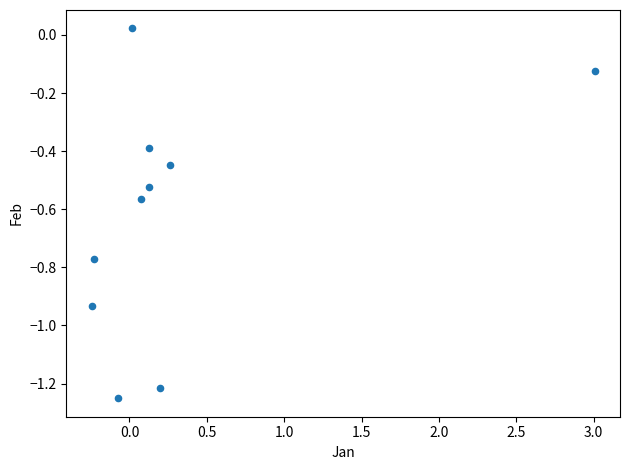

What is the range of X values (max minus min)?

3.3